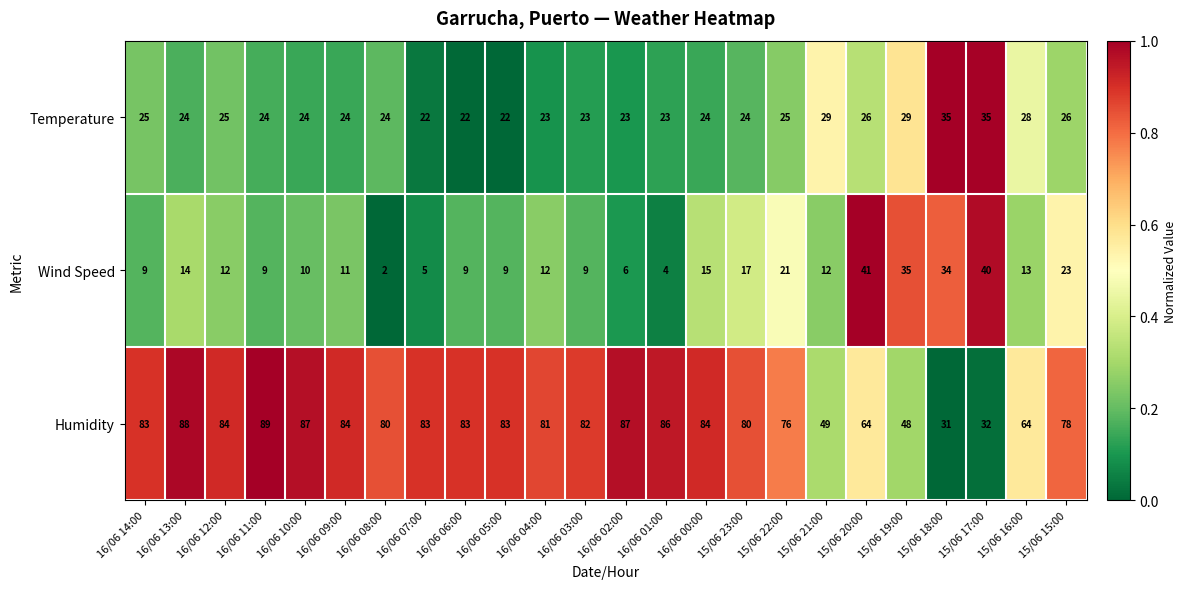

What is the difference between the Humidity values at 15/06 20:00 and 15/06 19:00?

16